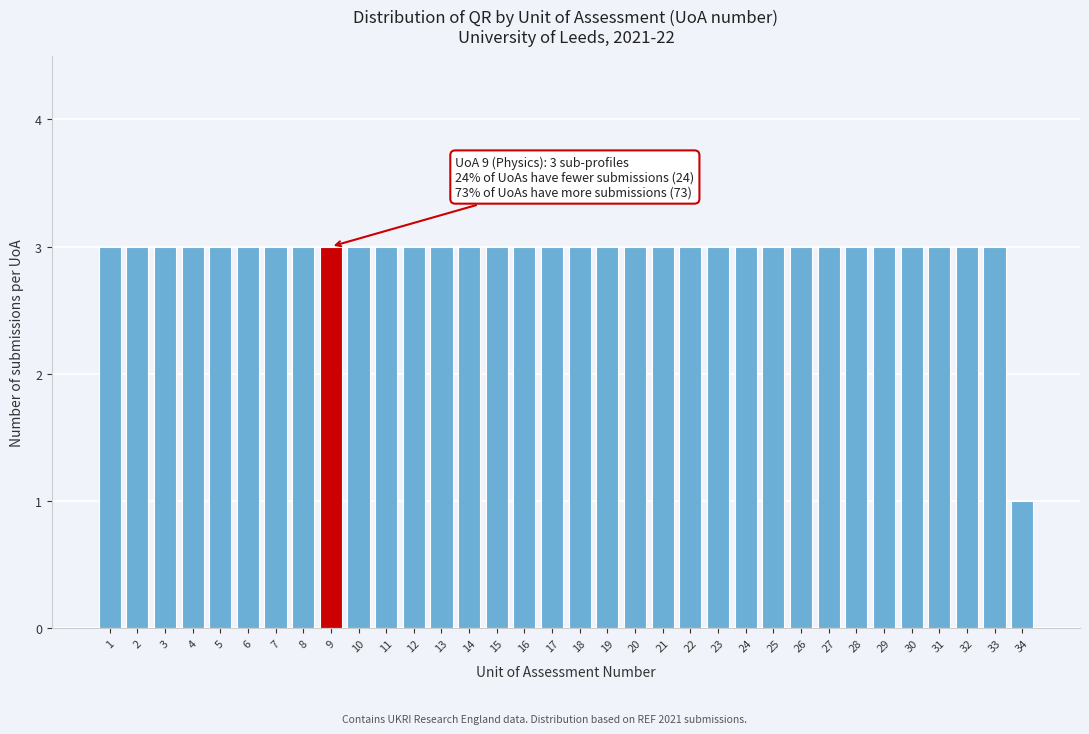

Is it true that the value at 21 is 5?

False